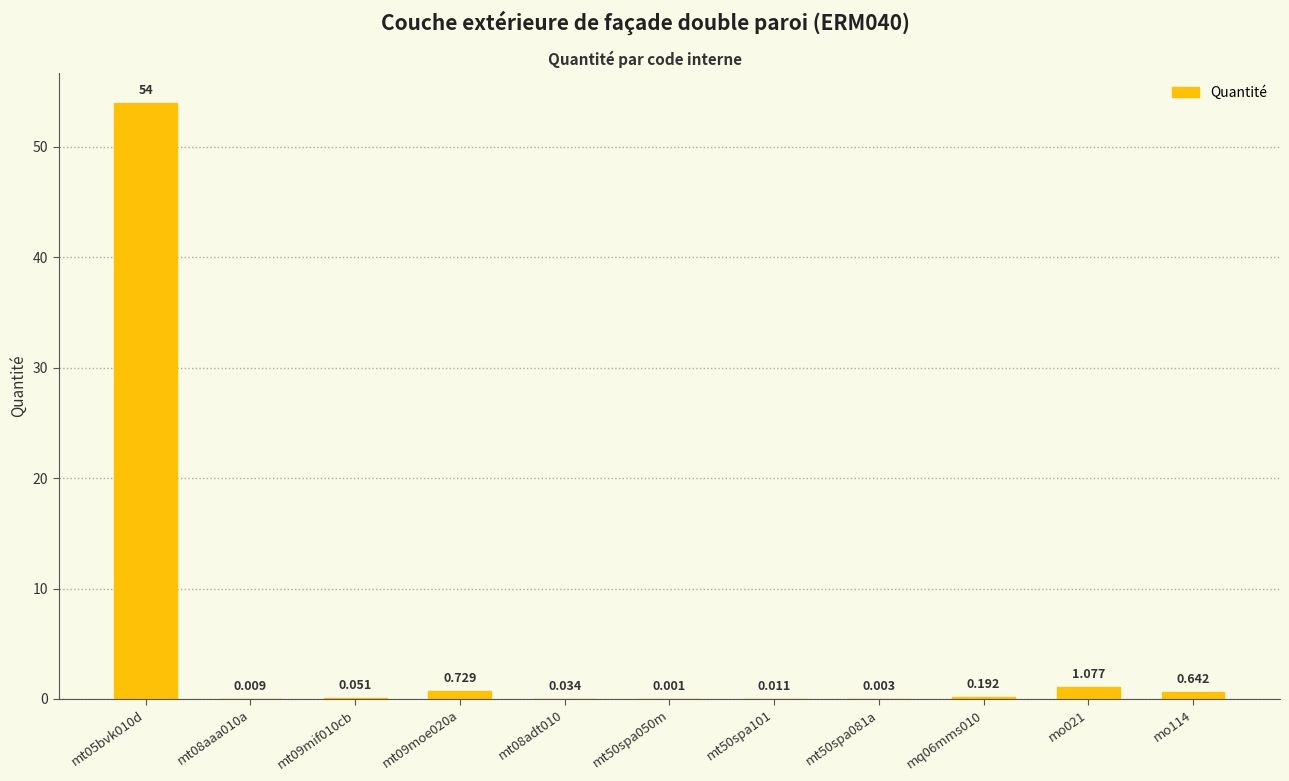

Between mt08adt010 and mt50spa081a, which is larger?

mt08adt010